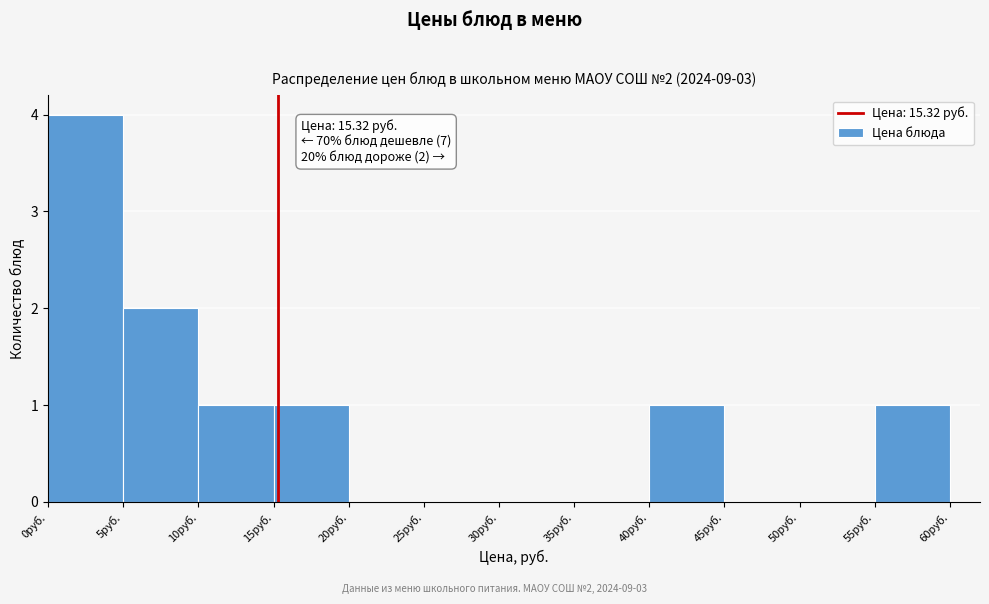

Over which range of the x-axis is the bar tallest?

0 to 5